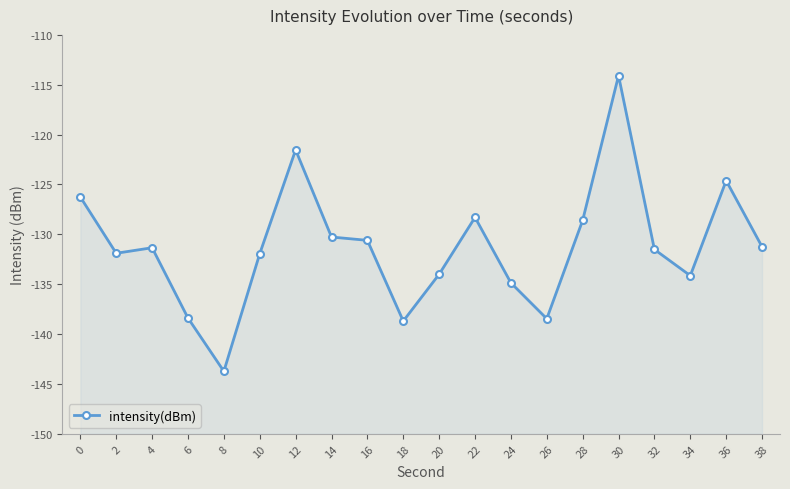

Reading left to right, extract all data points from this chart.

-126.3	-131.9	-131.3	-138.4	-143.7	-131.9	-121.5	-130.3	-130.6	-138.7	-134.0	-128.3	-134.9	-138.5	-128.6	-114.1	-131.5	-134.1	-124.6	-131.2